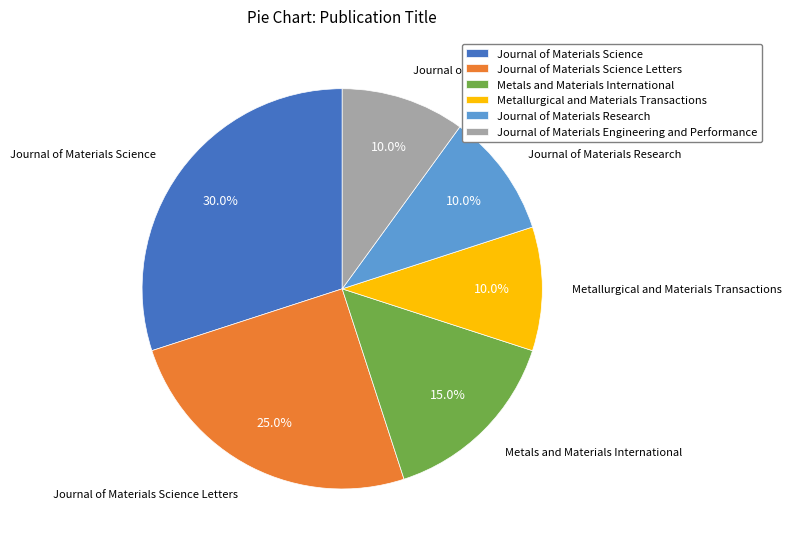

True or false: Metallurgical and Materials Transactions accounts for 10% of the total.

True